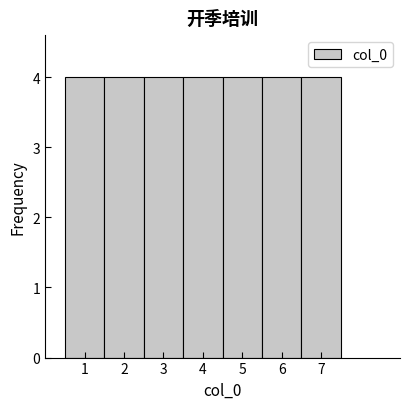

Reading left to right, list every bar in this chart as the range it spans on the x-axis followed by its height. The values are not printed on the chart, so give them approximately, as read against the axis.

0.5 to 1.5: 4
1.5 to 2.5: 4
2.5 to 3.5: 4
3.5 to 4.5: 4
4.5 to 5.5: 4
5.5 to 6.5: 4
6.5 to 7.5: 4